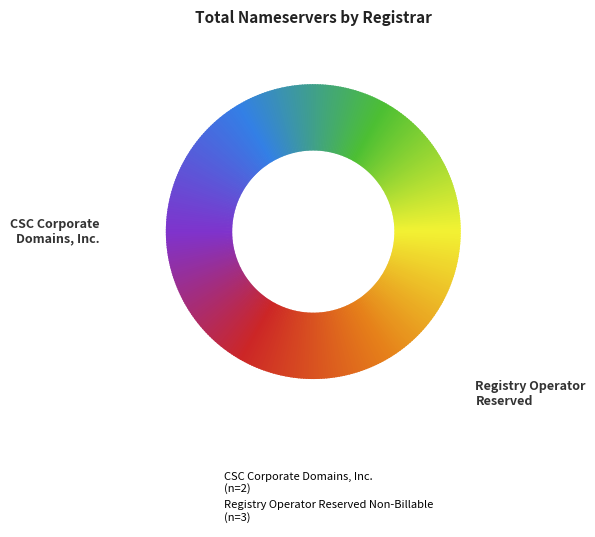

Combined, do Registry Operator Reserved Non-Billable and ICANN account for over 50%?

Yes